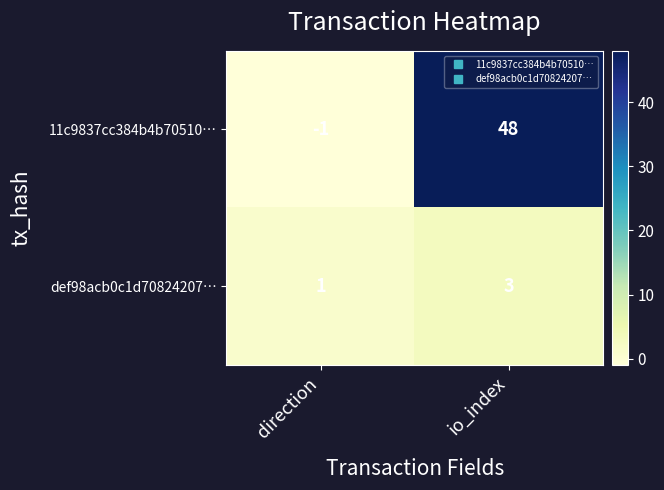

How many distinct data groups are displayed?

2